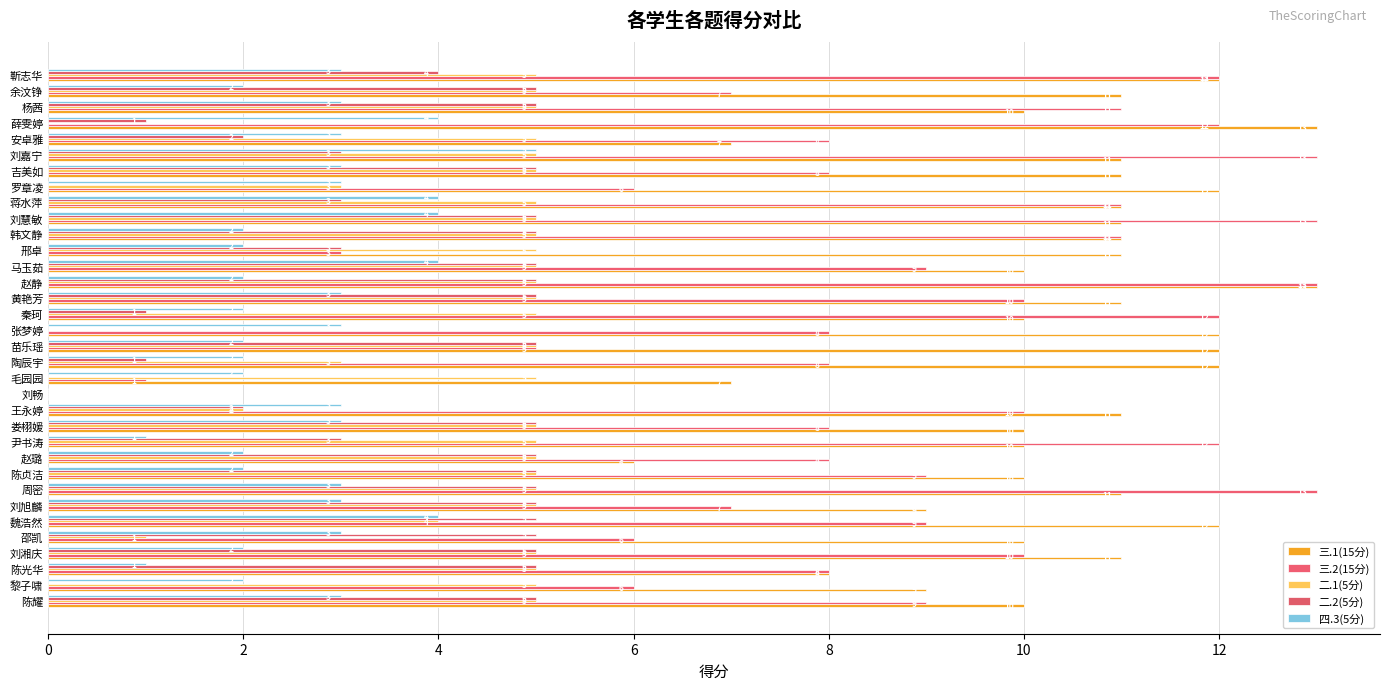

What is the difference between the maximum and minimum values in the 三.2(15分) series?

13